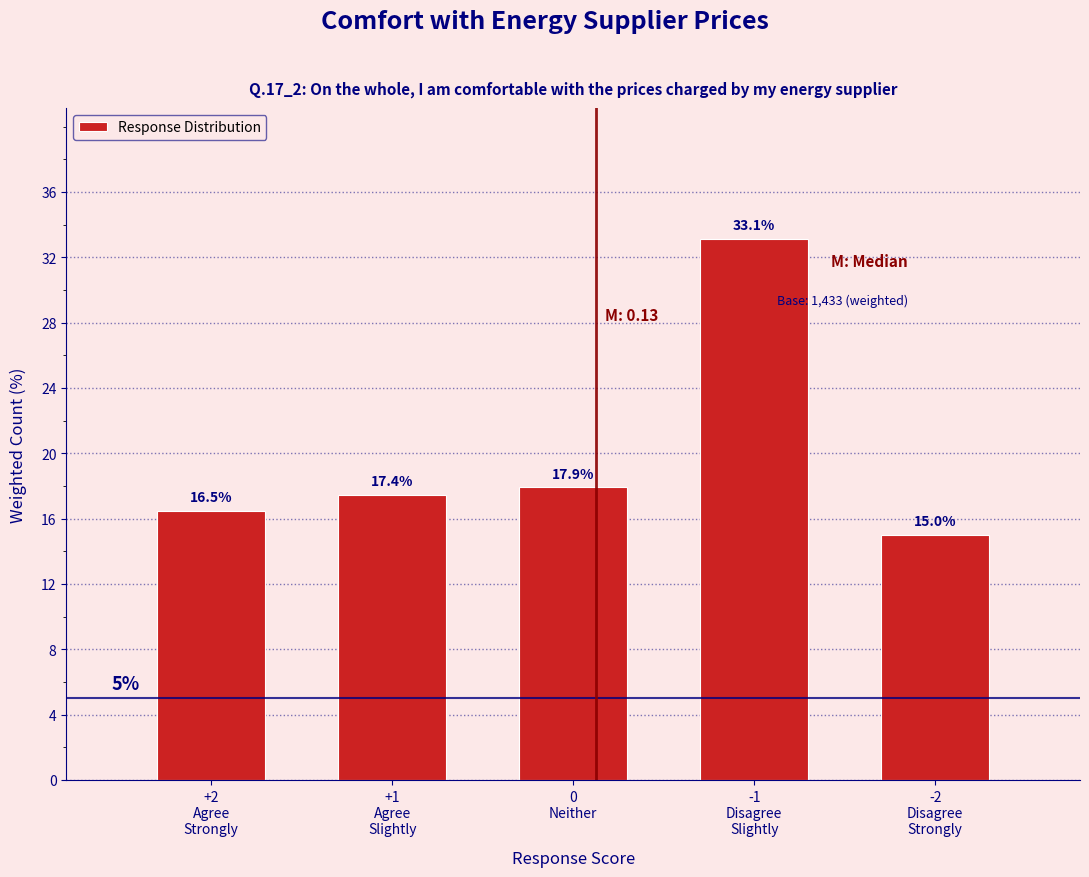

Reading left to right, extract all data points from this chart.

16.5	17.4	17.9	33.1	15.0